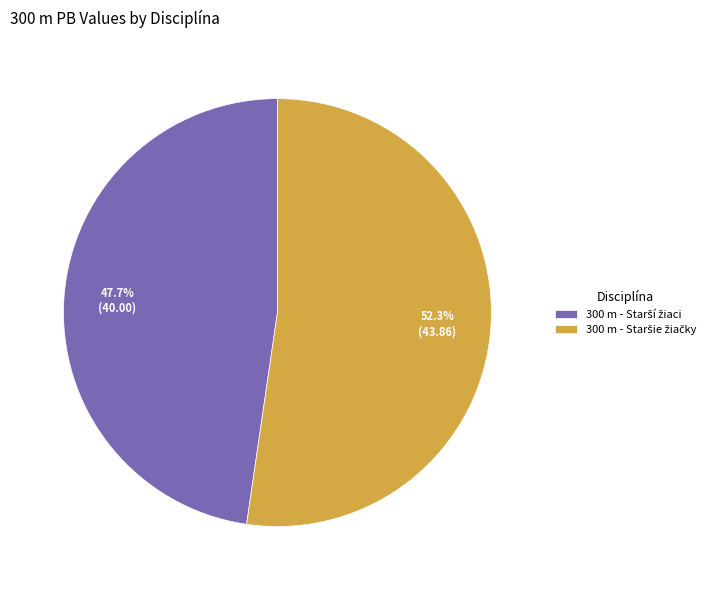

How many slices are in this pie chart?

2